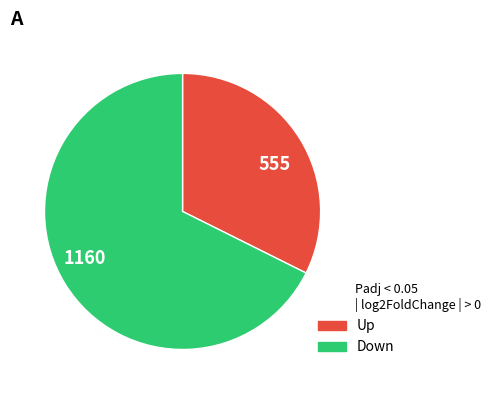

How many segments does this pie chart have?

2